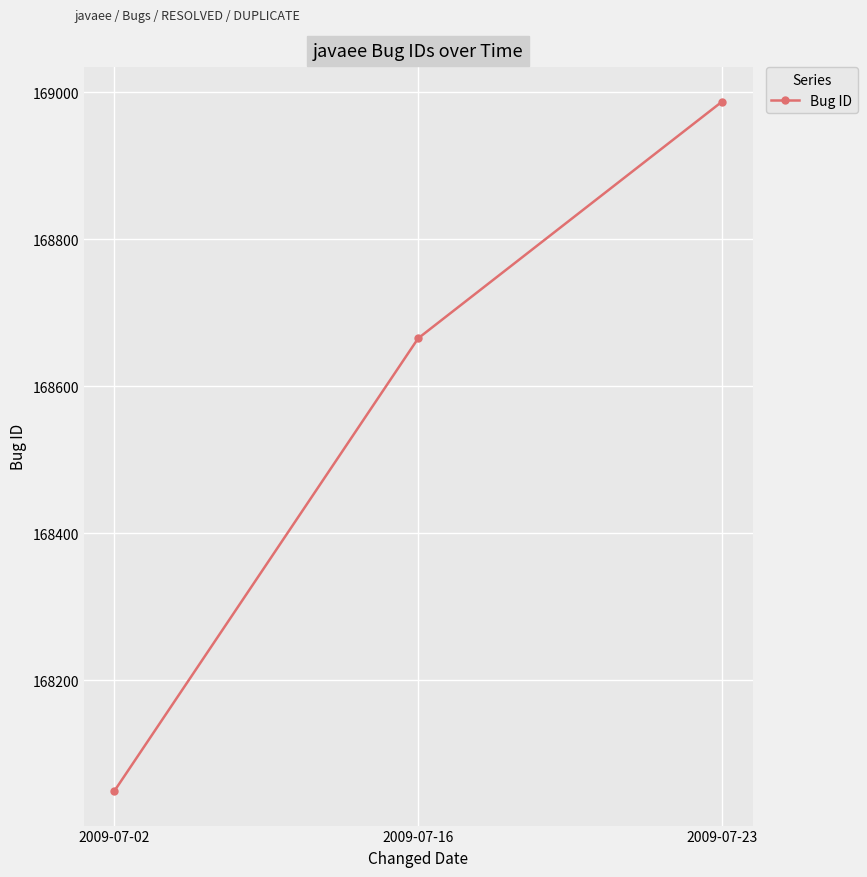

Rank the categories by value from lowest to highest.

2009-07-02, 2009-07-16, 2009-07-23